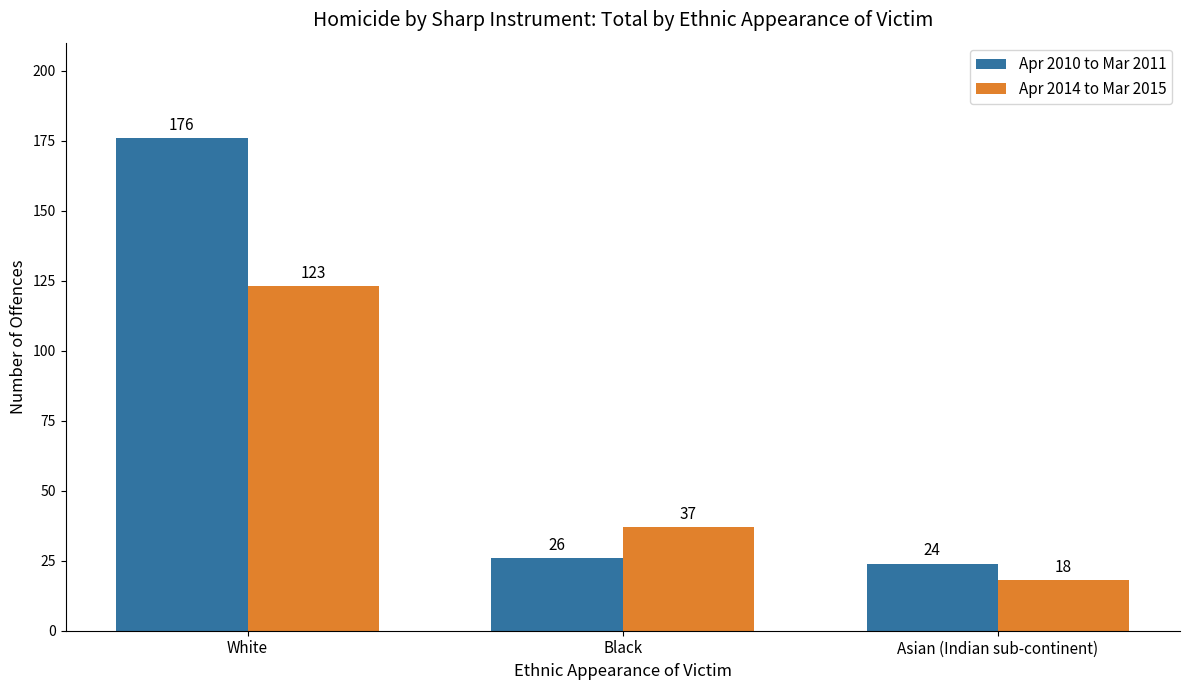

What is the value of the Apr 2014 to Mar 2015 bar at the 3rd from the left?

18